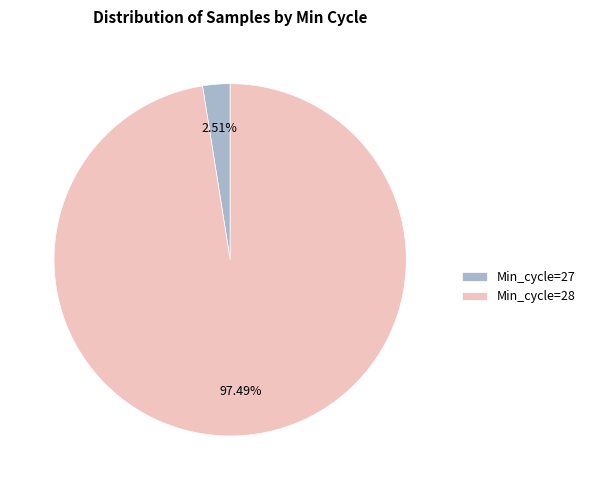

How many segments does this pie chart have?

2